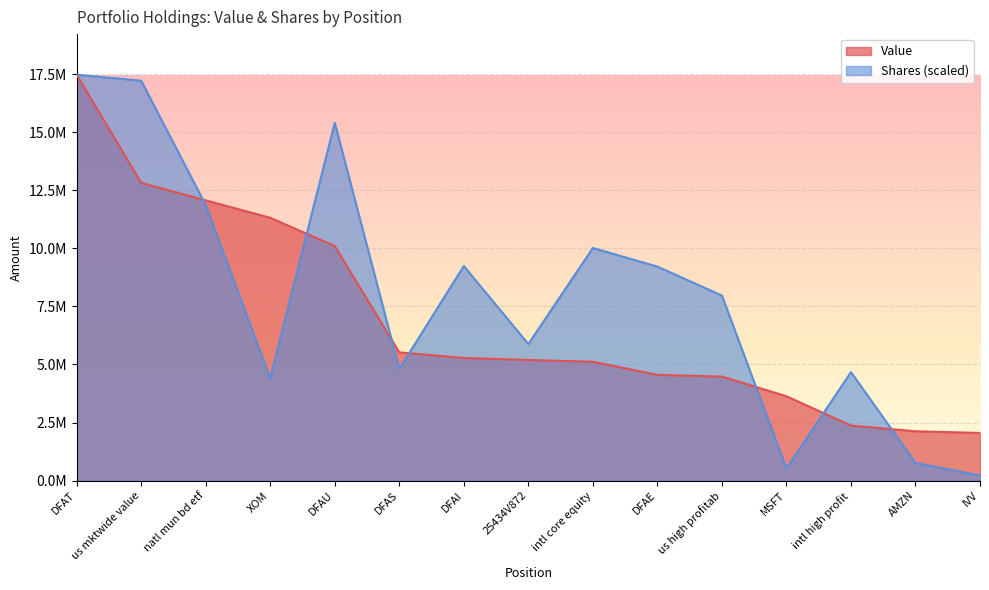

Rank the series by their maximum value, from lowest to highest.

Value, Shares